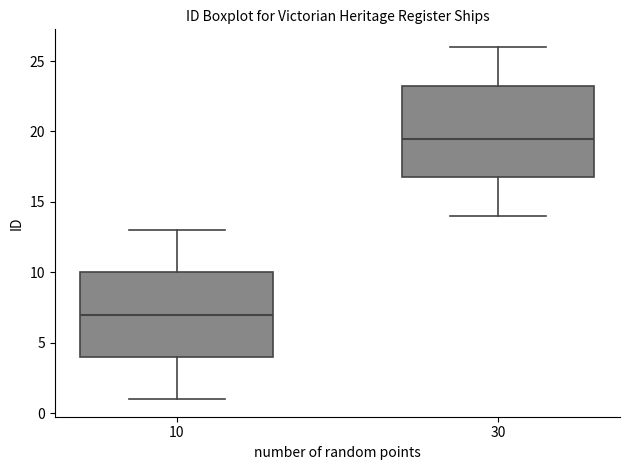

Reading left to right, transcribe this box plot: for each box, give where its median line is, the range the box spans, and where its two whiskers end, as read against the y-axis. The values are not printed on the chart, so give them approximately, as read against the axis.

10: median 7.0, box 4.0 to 10.0, whiskers 1.0 to 13.0
30: median 19.5, box 17.0 to 23.5, whiskers 14.0 to 26.0